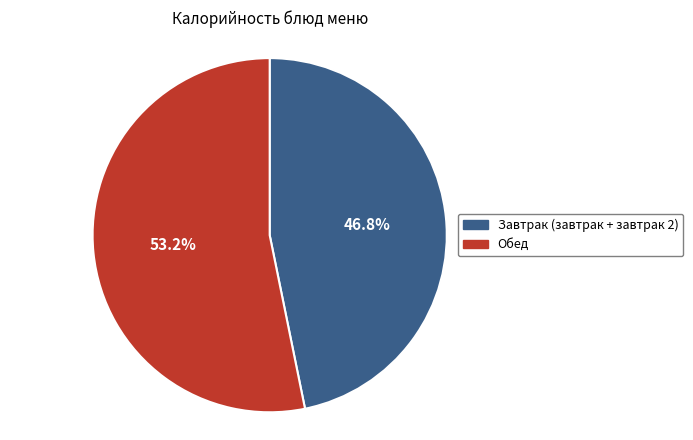

Rank the categories by value from lowest to highest.

Завтрак (завтрак + завтрак 2), Обед